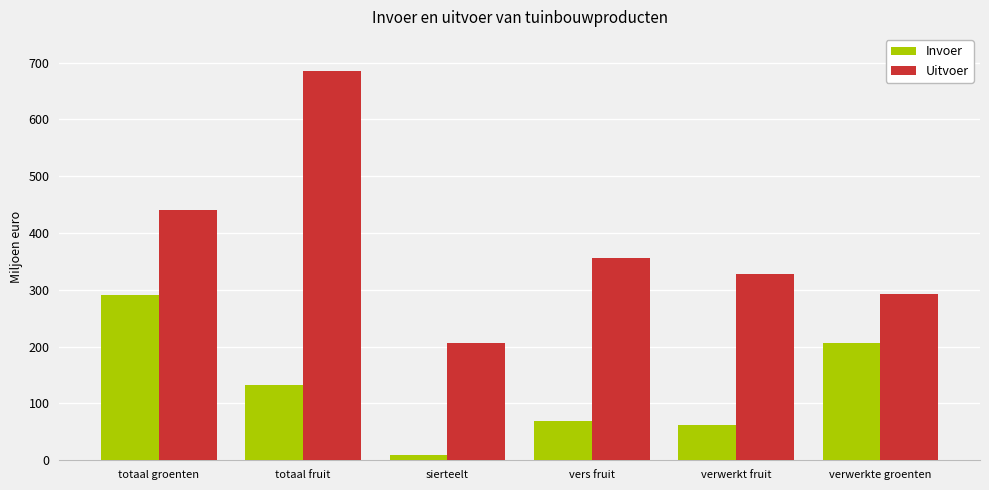

At which category is the sum across all series the highest?

totaal fruit